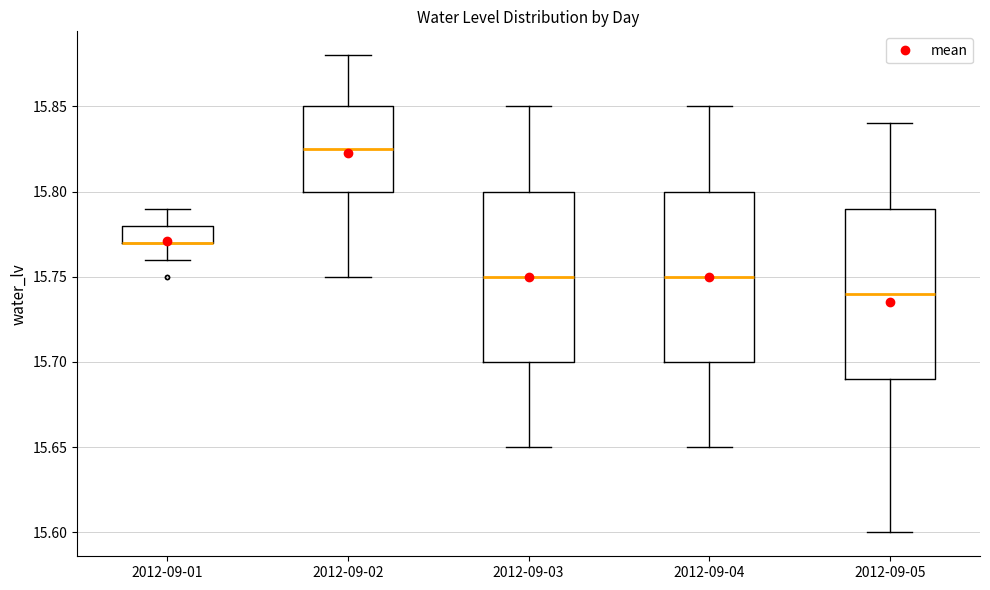

Reading left to right, transcribe this box plot: for each box, give where its median line is, the range the box spans, and where its two whiskers end, as read against the y-axis. The values are not printed on the chart, so give them approximately, as read against the axis.

2012-09-01: median 15.770 (drawn on the box's lower edge), box 15.770 to 15.780, whiskers 15.760 to 15.790
2012-09-02: median 15.825, box 15.800 to 15.850, whiskers 15.750 to 15.880
2012-09-03: median 15.750, box 15.700 to 15.800, whiskers 15.650 to 15.850
2012-09-04: median 15.750, box 15.700 to 15.800, whiskers 15.650 to 15.850
2012-09-05: median 15.740, box 15.690 to 15.790, whiskers 15.600 to 15.840